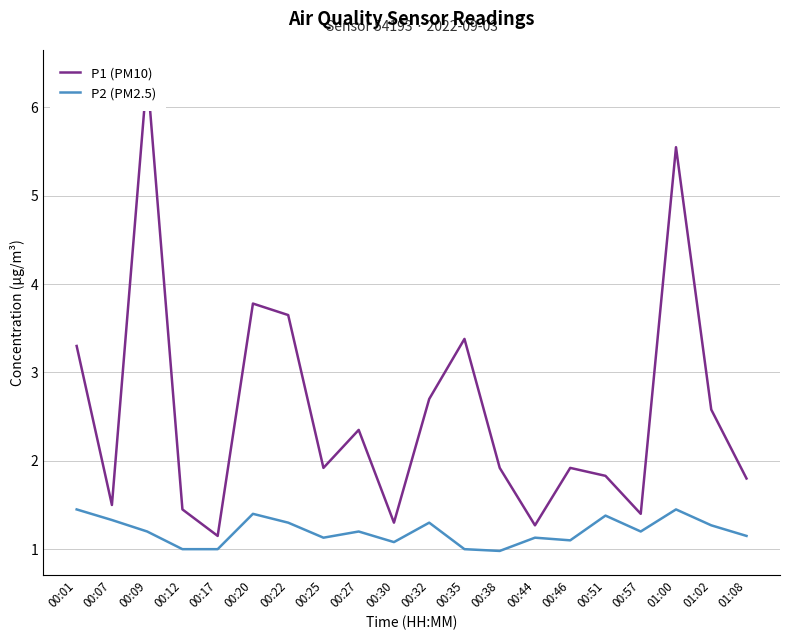

At how many categories does at least one series exceed 5?

2